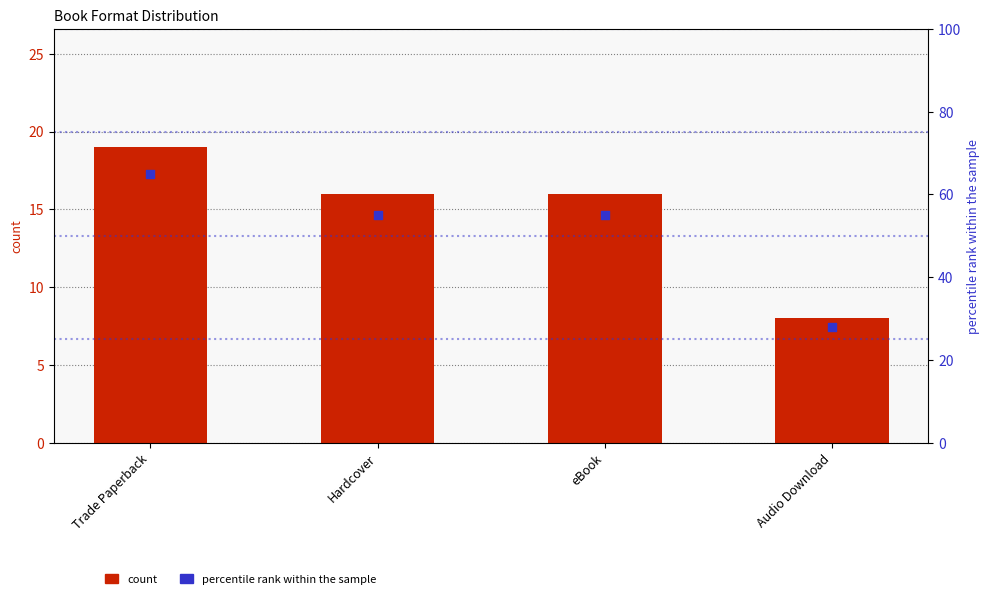

Which series has the largest Y range (max minus min)?

percentile rank within the sample